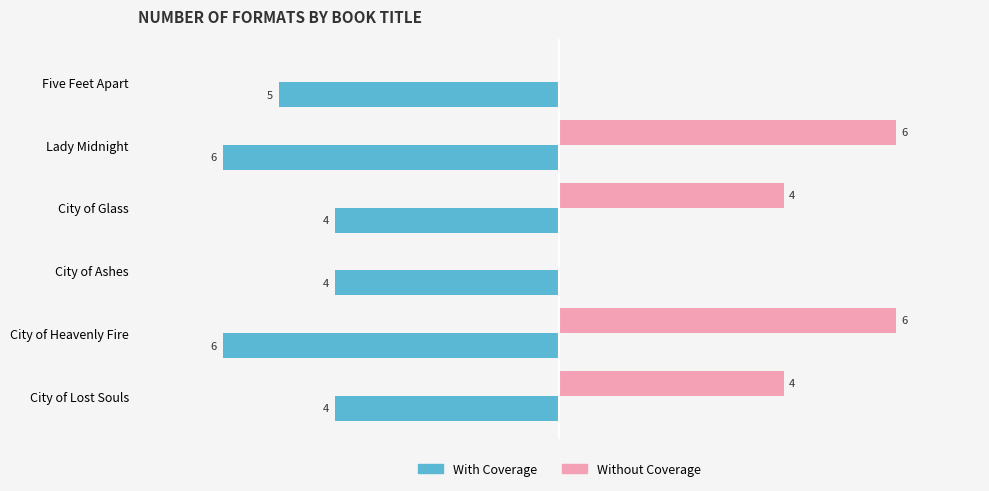

Is the value of Without Coverage at City of Glass greater than the value of With Coverage at Five Feet Apart?

Yes